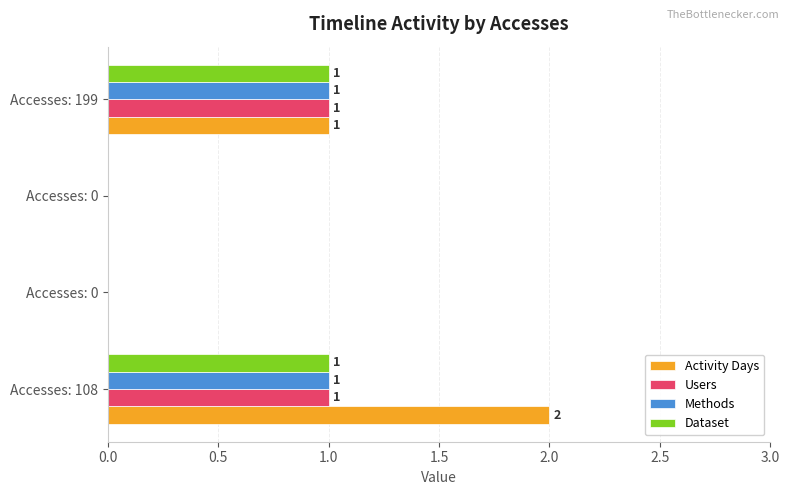

How many categories are shown in the chart?

4